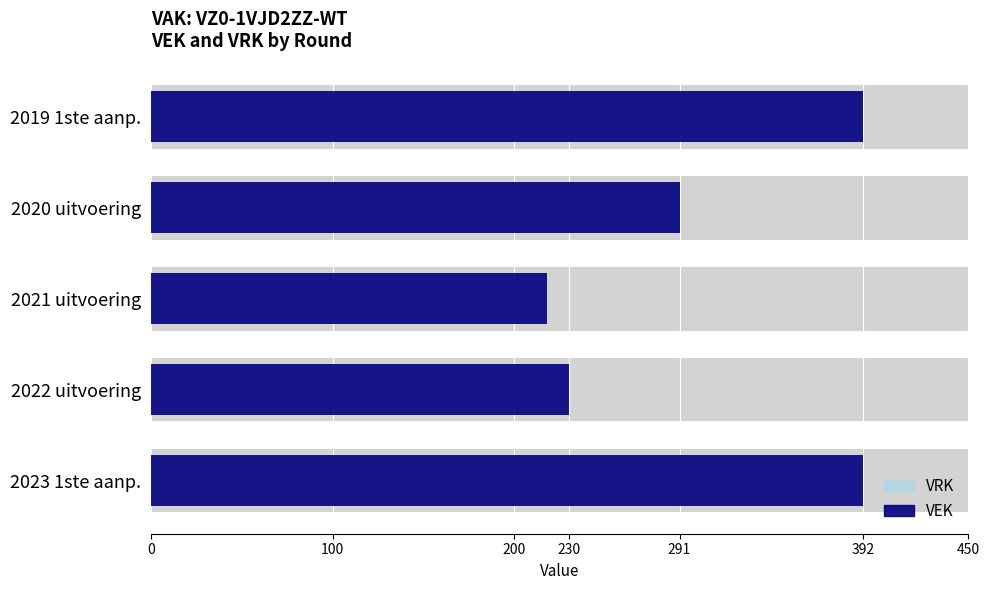

Reading left to right, transcribe all the data shown in this chart.

VEK: 392.0	230.0	218.0	291.0	392.0
VRK: 0.6	0.6	0.6	0.6	0.6